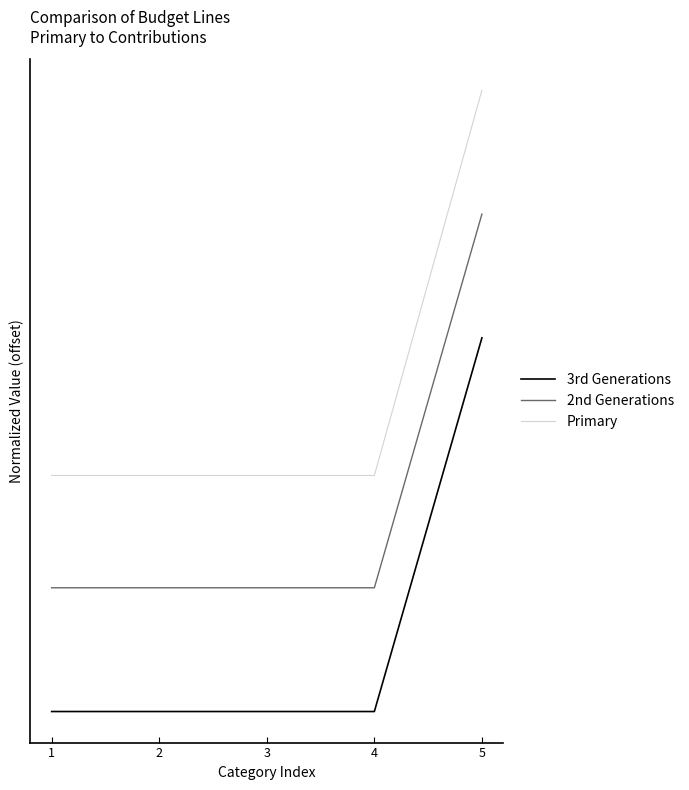

What are all the series names shown in the legend?

3rd Generations, 2nd Generations, Primary